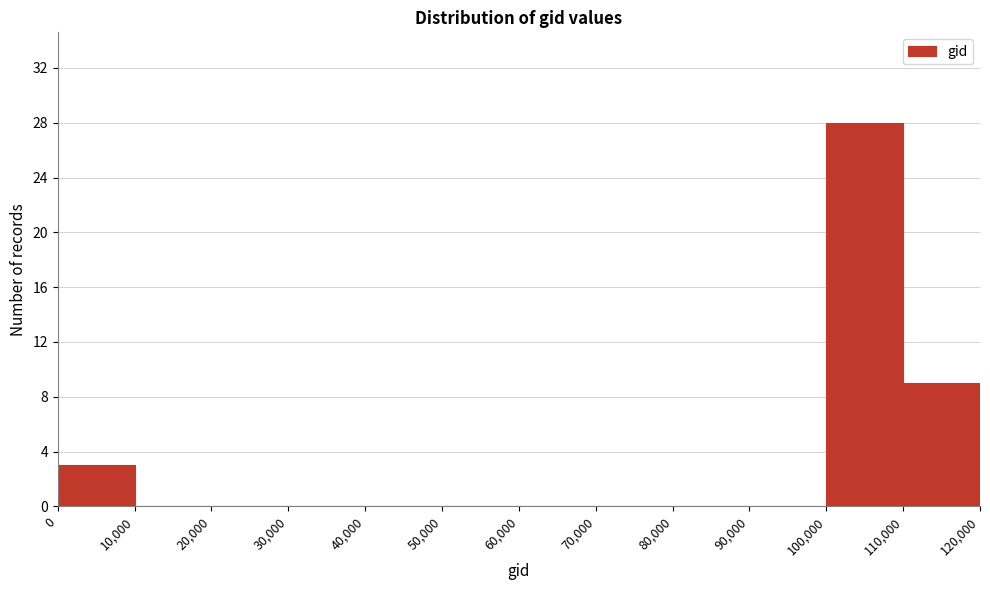

Reading left to right, transcribe this chart: for each bar, give the range it covers on the x-axis and its height. The values are not printed on the chart, so give them approximately, as read against the axis.

0 to 10,000: 3
10,000 to 20,000: 0
20,000 to 30,000: 0
30,000 to 40,000: 0
40,000 to 50,000: 0
50,000 to 60,000: 0
60,000 to 70,000: 0
70,000 to 80,000: 0
80,000 to 90,000: 0
90,000 to 100,000: 0
100,000 to 110,000: 28
110,000 to 120,000: 9